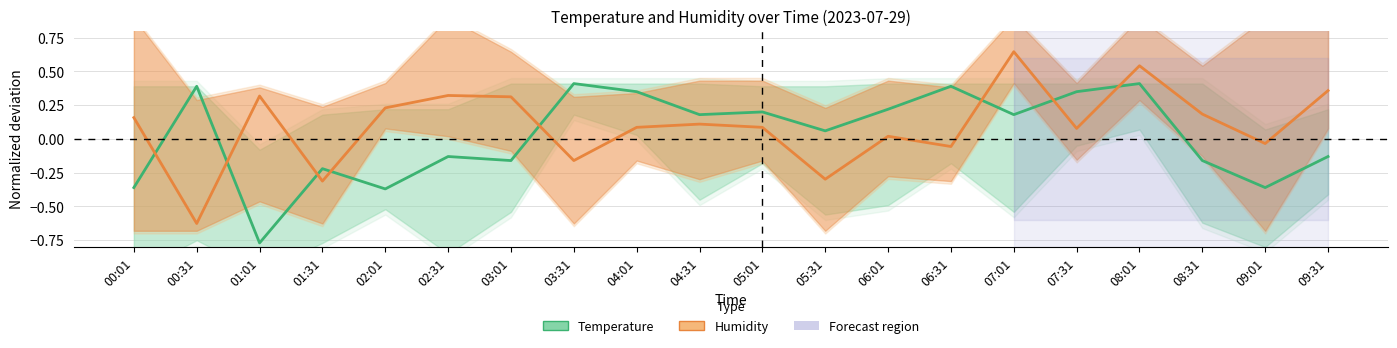

True or false: Humidity (normalized) has a value of -0.0 at 09:01.

True